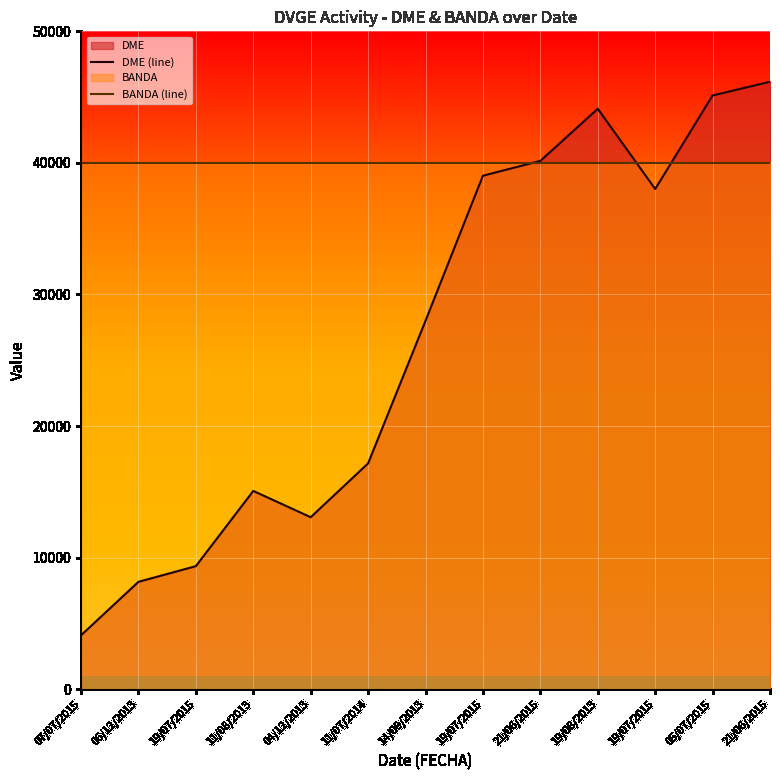

How many series are shown in this chart?

2